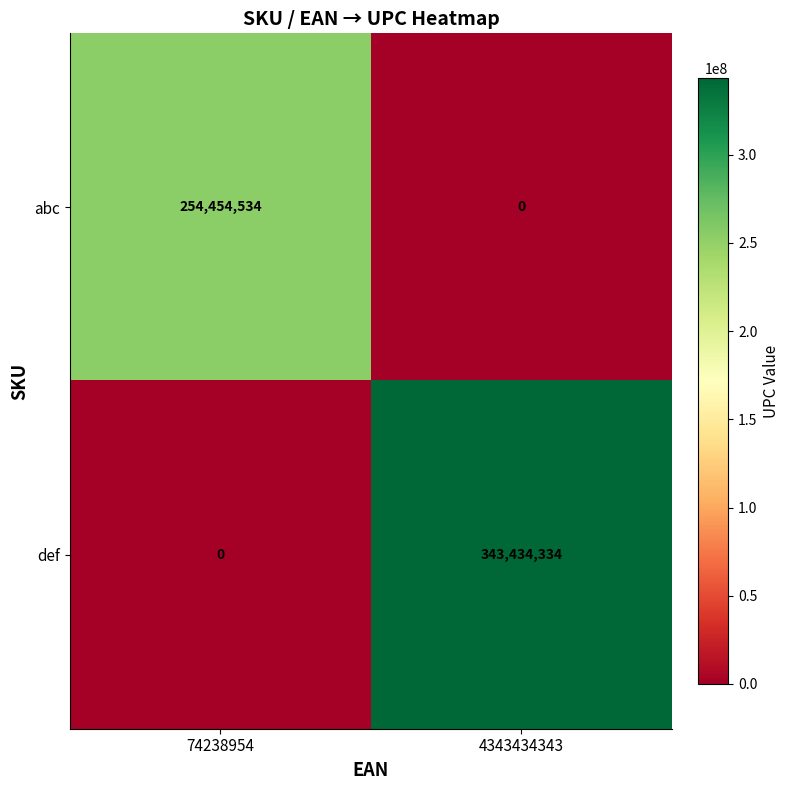

What is the difference between the maximum and minimum values in the def series?

343434334